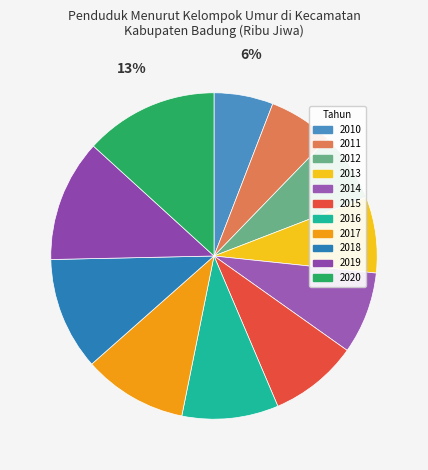

To the nearest percent, what is the difference between the largest and smallest slice percentages?

7%